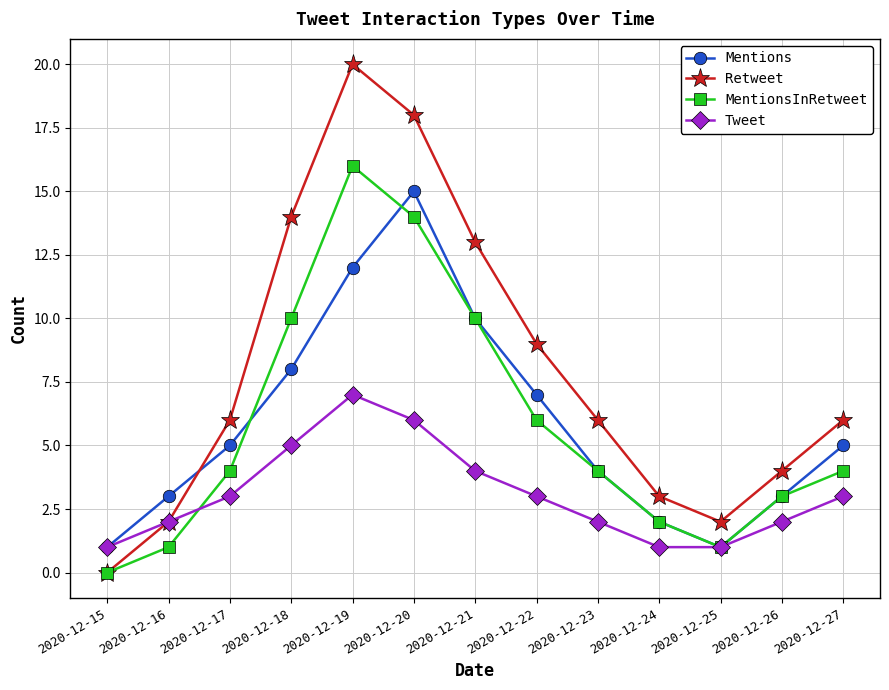

Does the chart display data point markers on the line(s)?

Yes